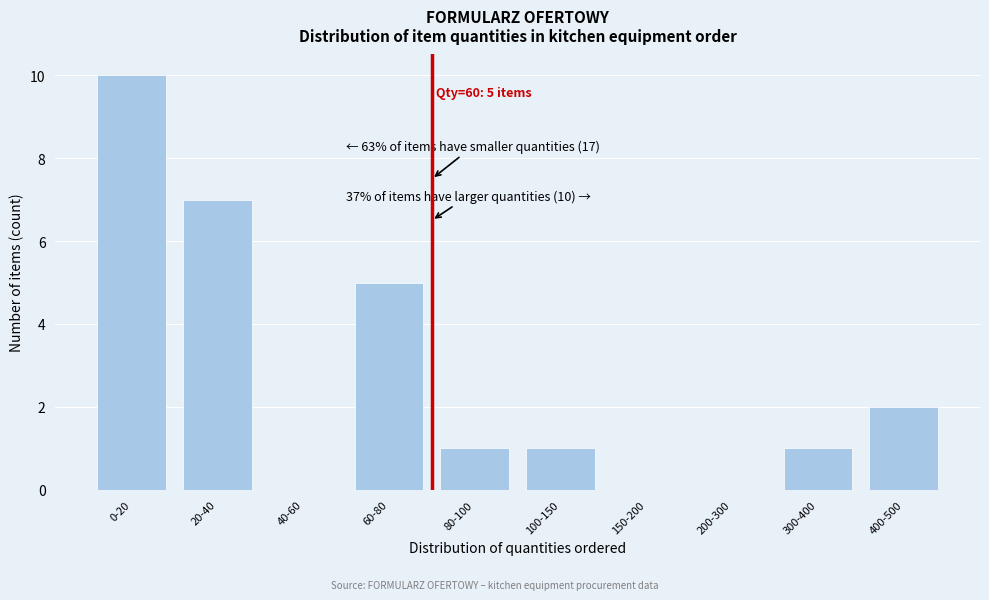

Reading right to left, list all the values displayed in this chart.

400-500=2	300-400=1	200-300=0	150-200=0	100-150=1	80-100=1	60-80=5	40-60=0	20-40=7	0-20=10